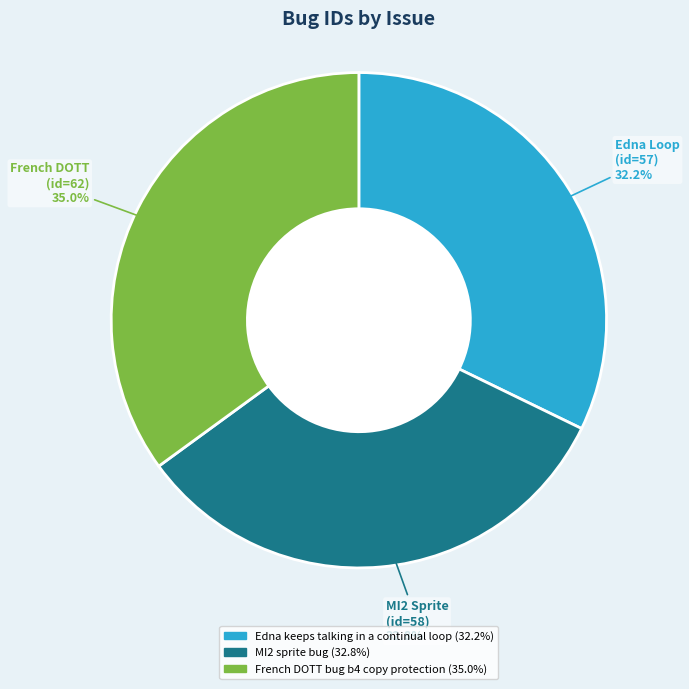

To the nearest percent, what is the difference between the largest and smallest slice percentages?

3%